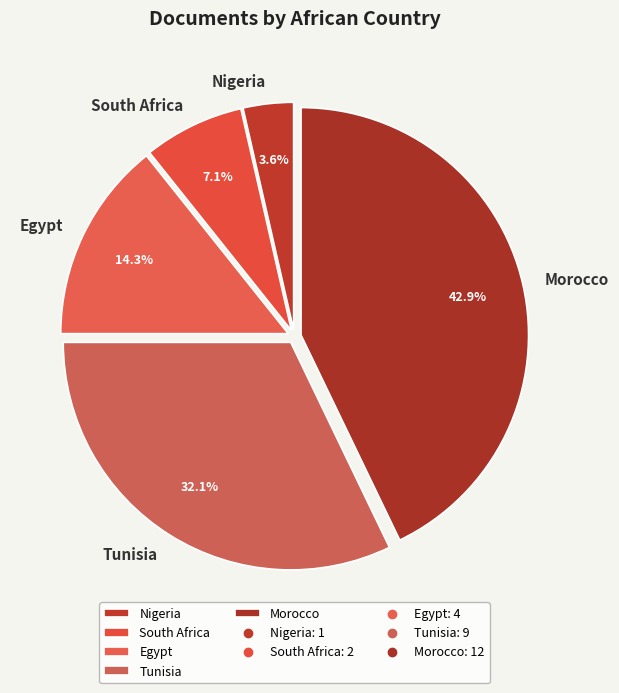

Rank the categories by value from highest to lowest.

Morocco, Tunisia, Egypt, South Africa, Nigeria